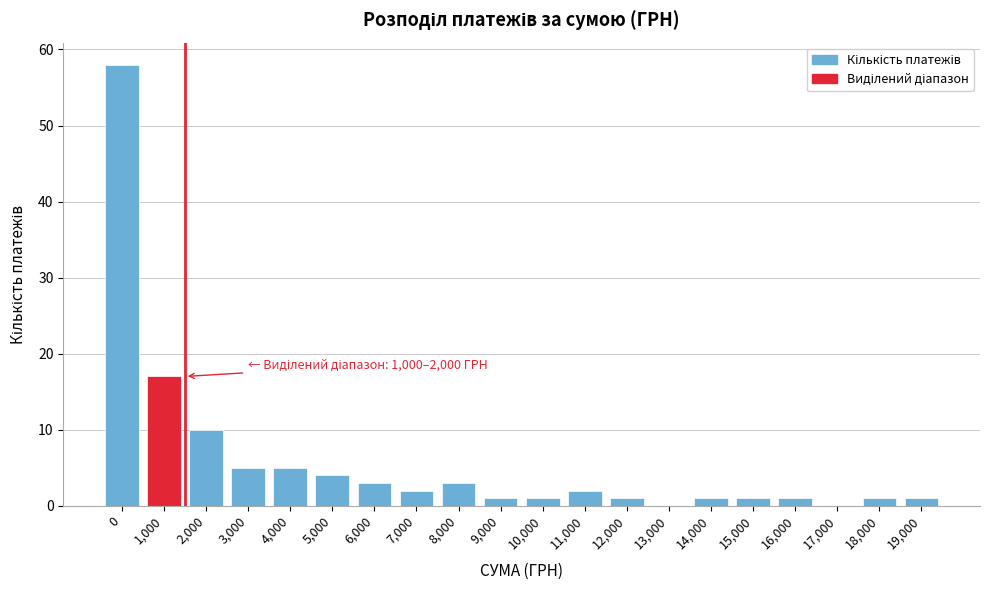

Reading left to right, list all the values displayed in this chart.

0=58	1,000=17	2,000=10	3,000=5	4,000=5	5,000=4	6,000=3	7,000=2	8,000=3	9,000=1	10,000=1	11,000=2	12,000=1	13,000=0	14,000=1	15,000=1	16,000=1	17,000=0	18,000=1	19,000=1